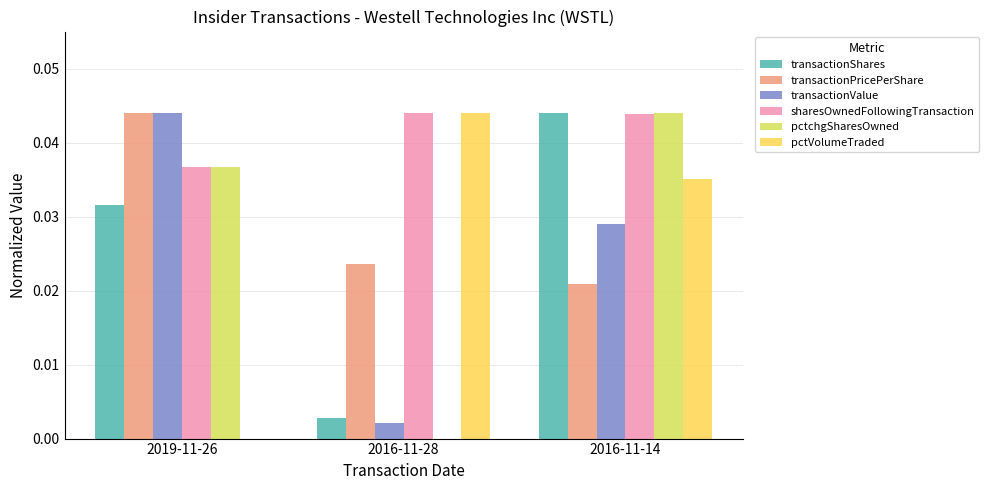

The sharesOwnedFollowingTransaction series shows 0.0 at 2016-11-14. True or false?

True